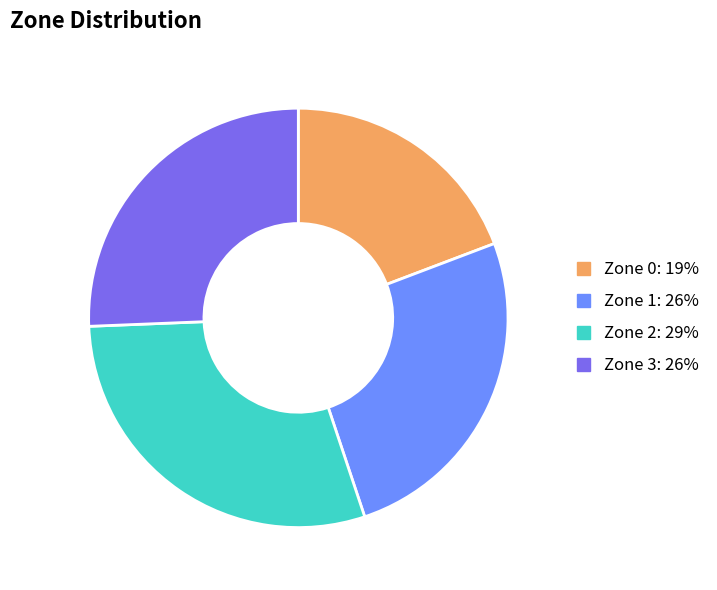

Is the sum of Zone 3 and Zone 2 greater than half?

Yes